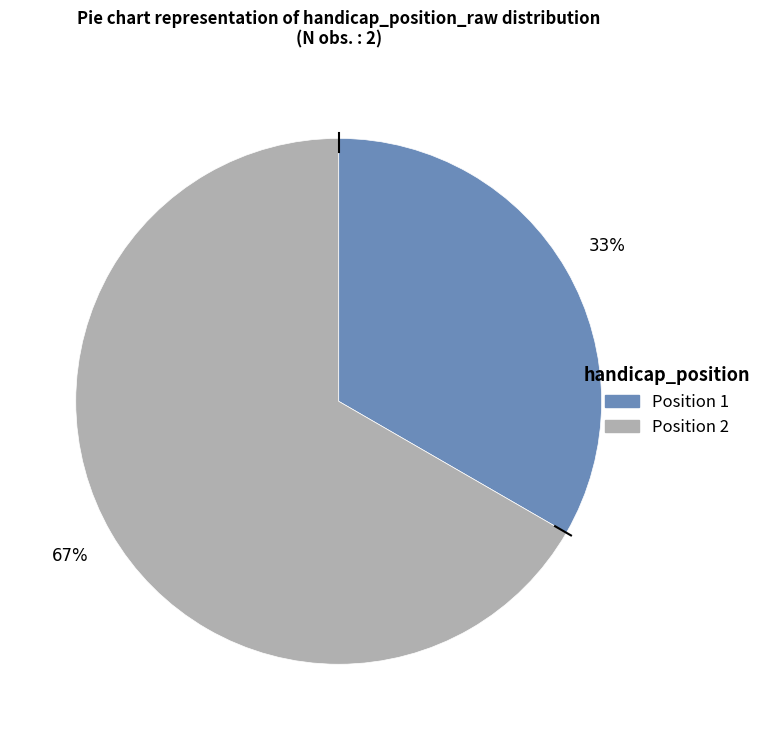

To the nearest percent, what is the average slice percentage?

50%